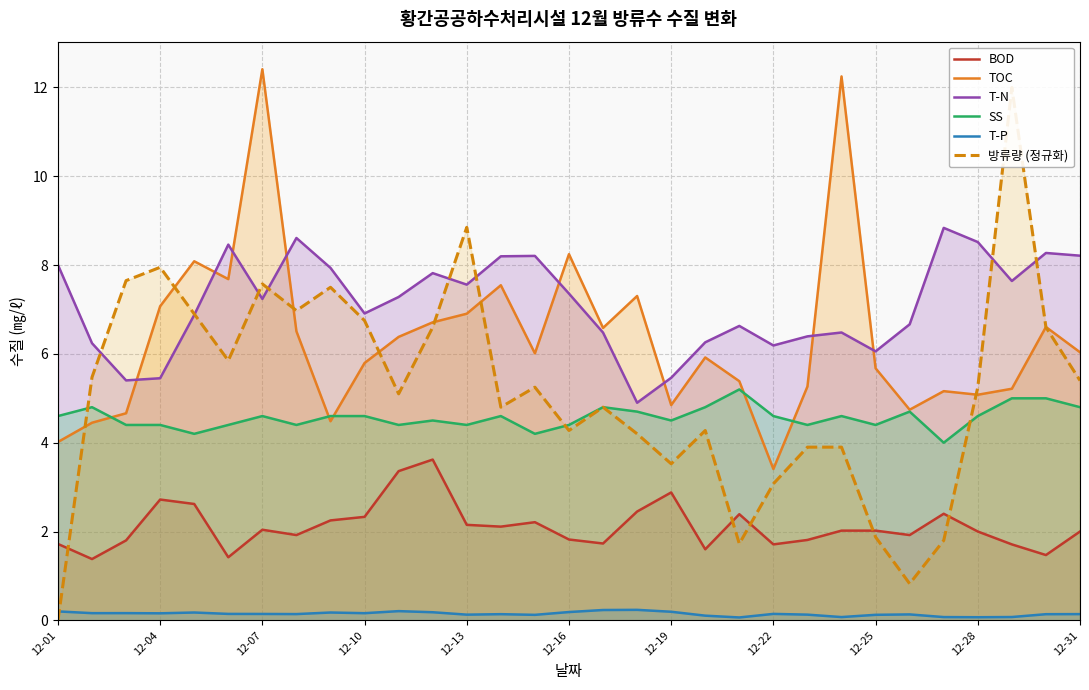

What are all the series names shown in the legend?

BOD, TOC, T-N, SS, T-P, 방류량 (정규화)